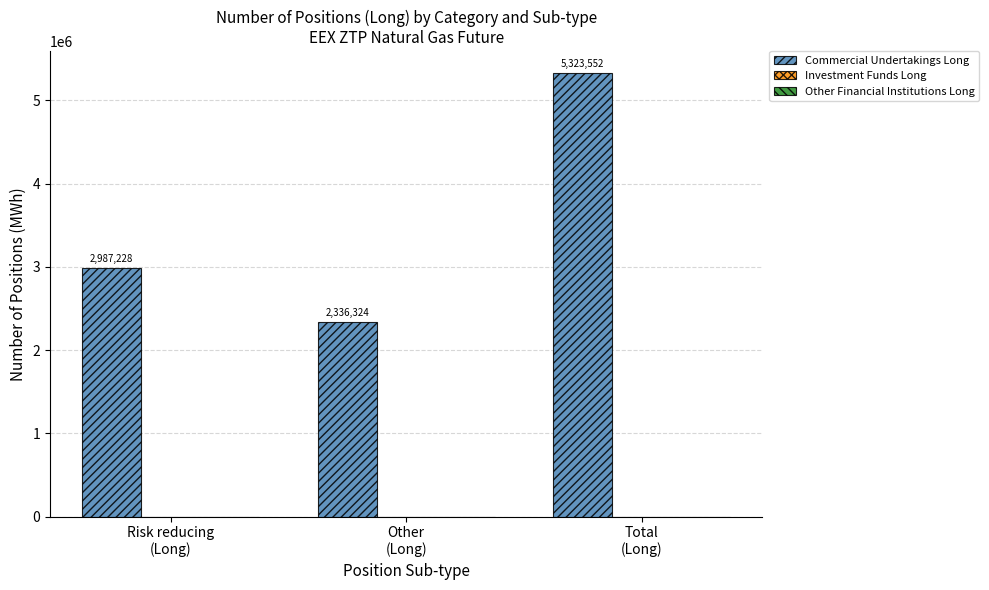

Between Other
(Long) and Risk reducing
(Long), which is larger?

Risk reducing
(Long)